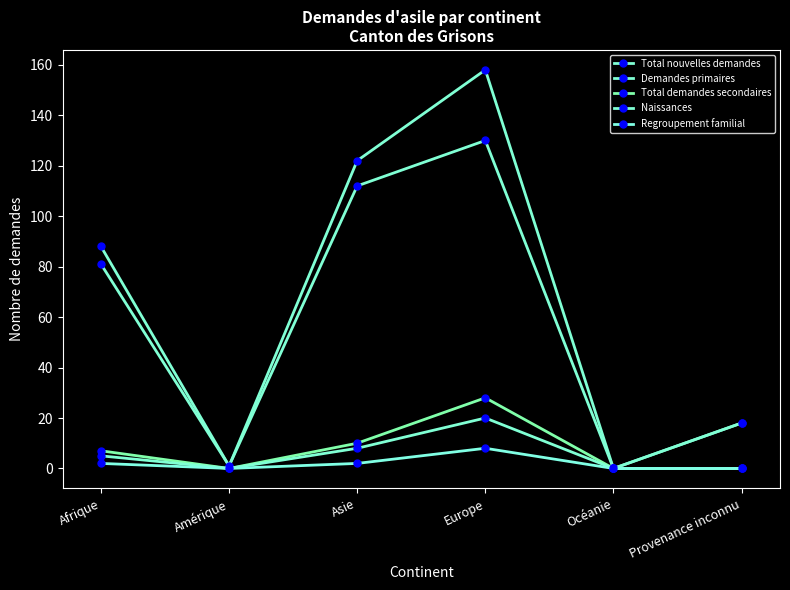

The value of Demandes primaires at Asie is 112. True or false?

True